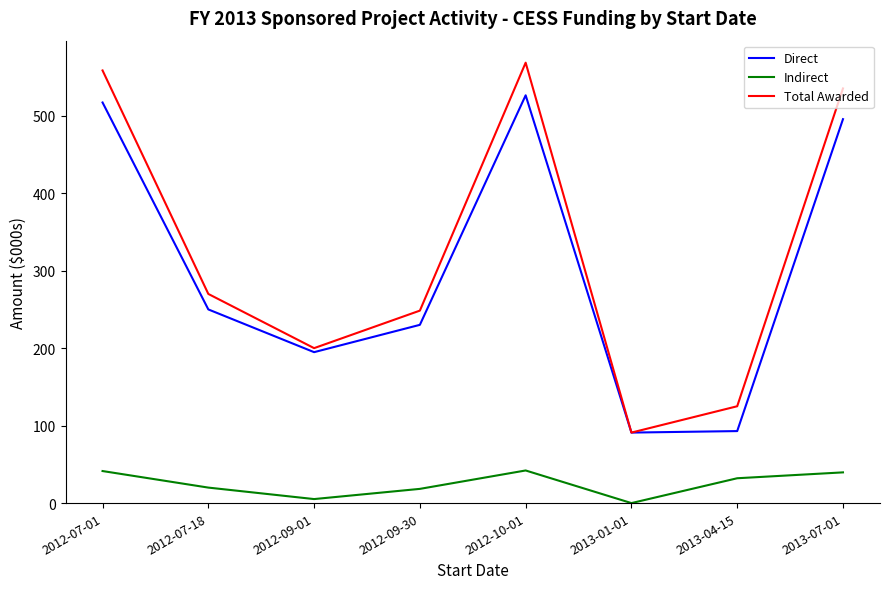

Is the value of Total Awarded at 2013-01-01 greater than the value of Direct at 2012-09-30?

No